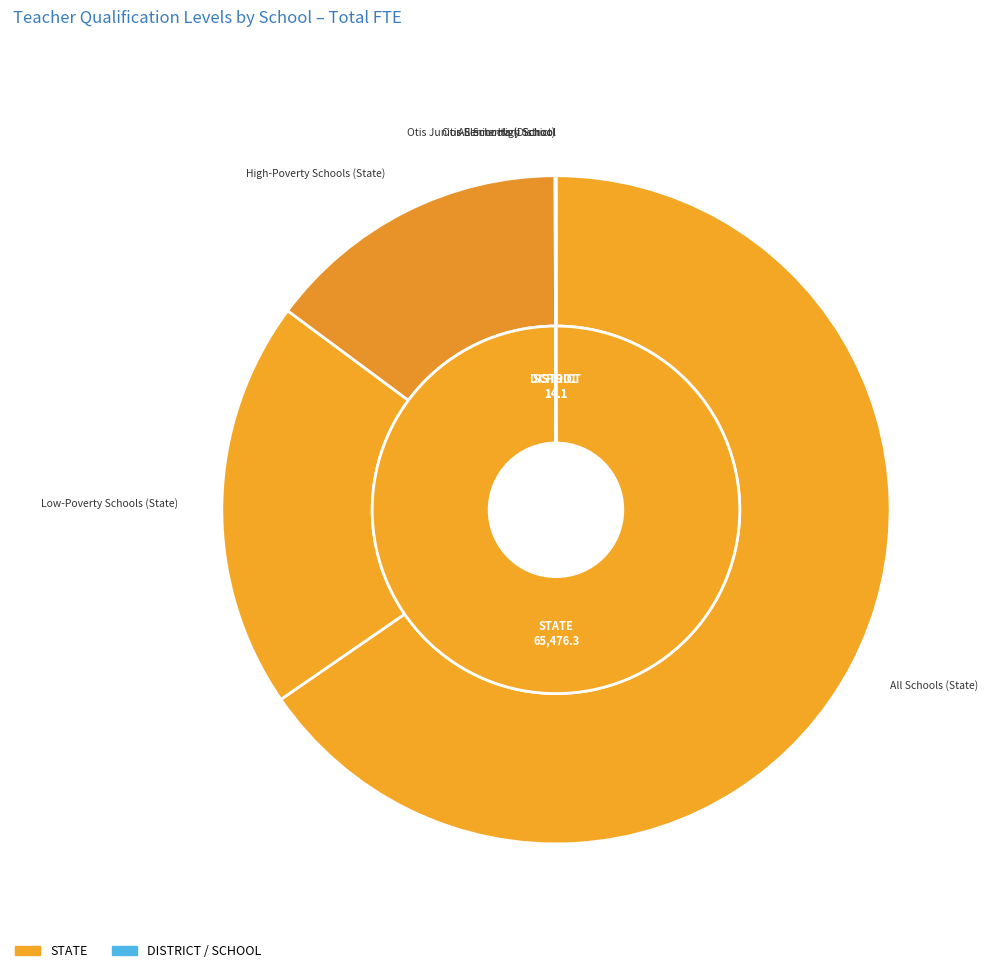

Rank the categories by value from highest to lowest.

All Schools (State), Low-Poverty Schools (State), High-Poverty Schools (State), All Schools (District), Otis Elementary School, Otis Junior-Senior High School